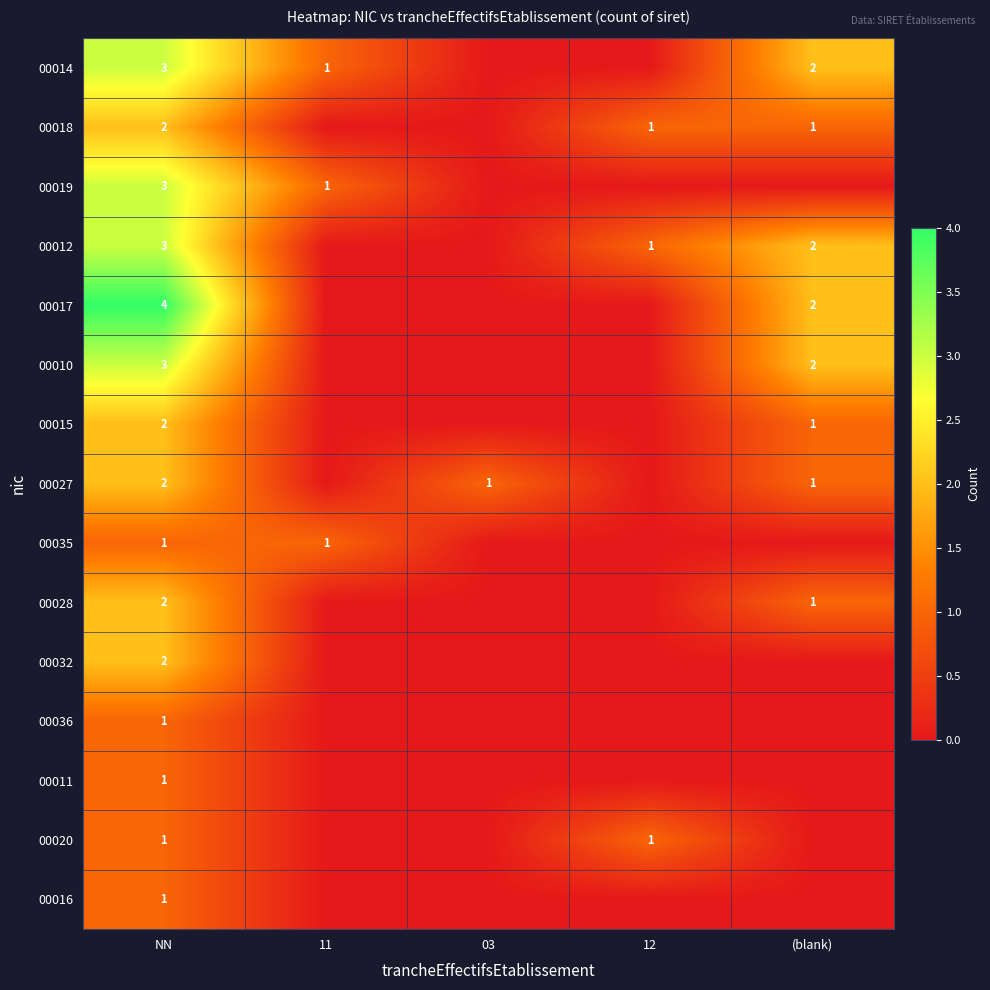

What is the total value across all series at NN?

31